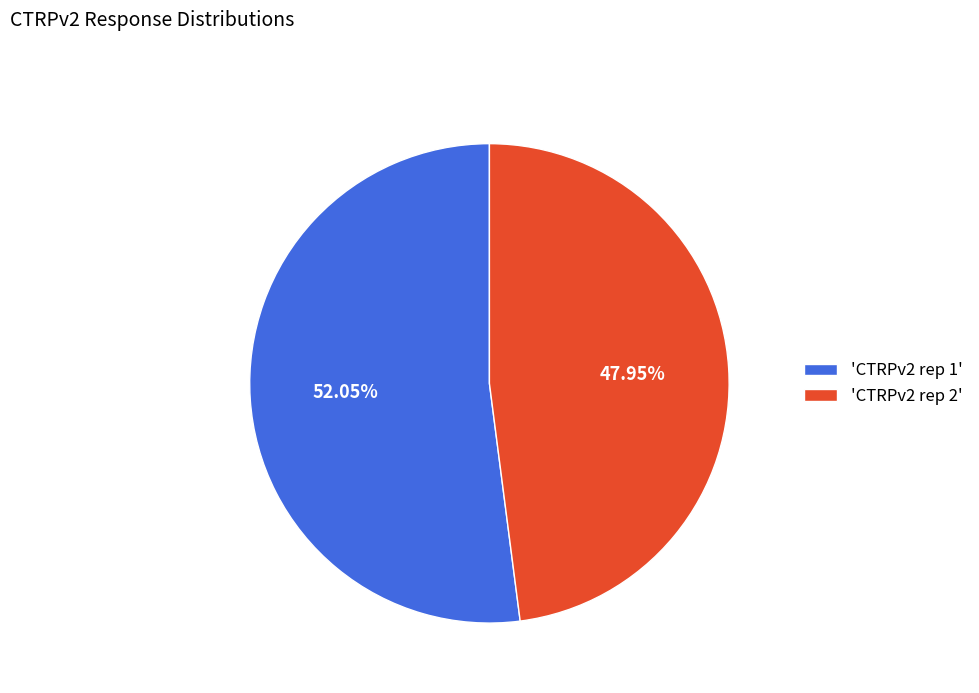

Between 'CTRPv2 rep 2' and 'CTRPv2 rep 1', which is larger?

'CTRPv2 rep 1'